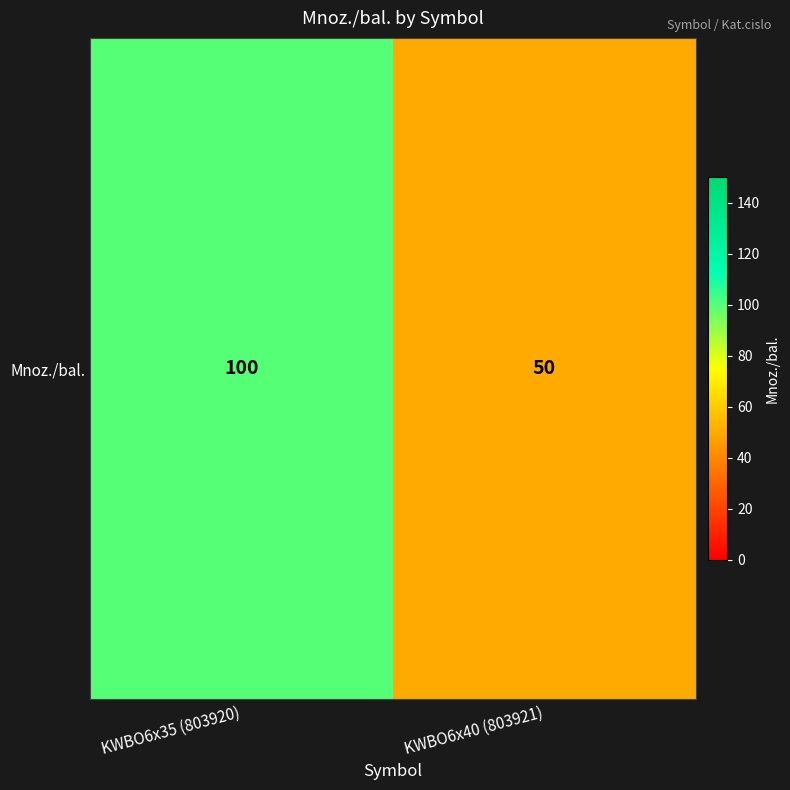

Reading right to left, what are all the values shown in this chart?

KWBO6x40 (803921)=50	KWBO6x35 (803920)=100